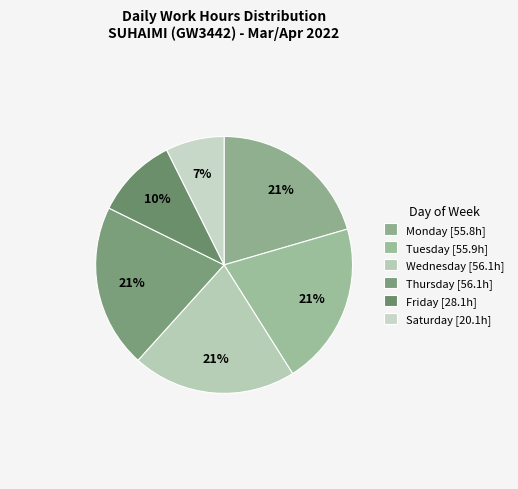

Count the number of slices in the pie.

6